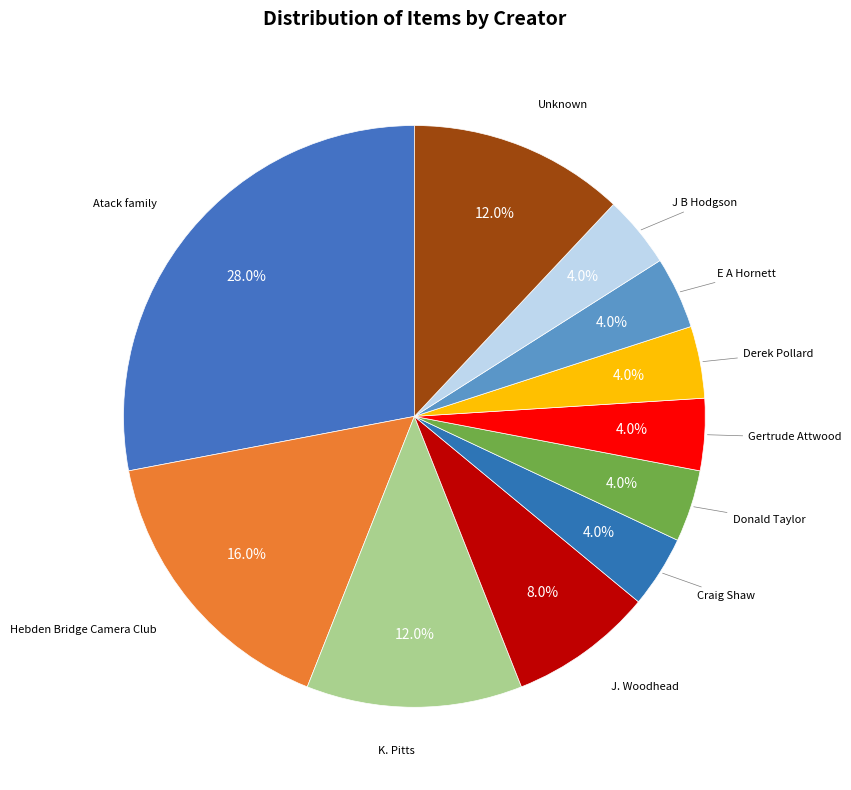

To the nearest percent, what is the difference between the largest and smallest slice percentages?

24%